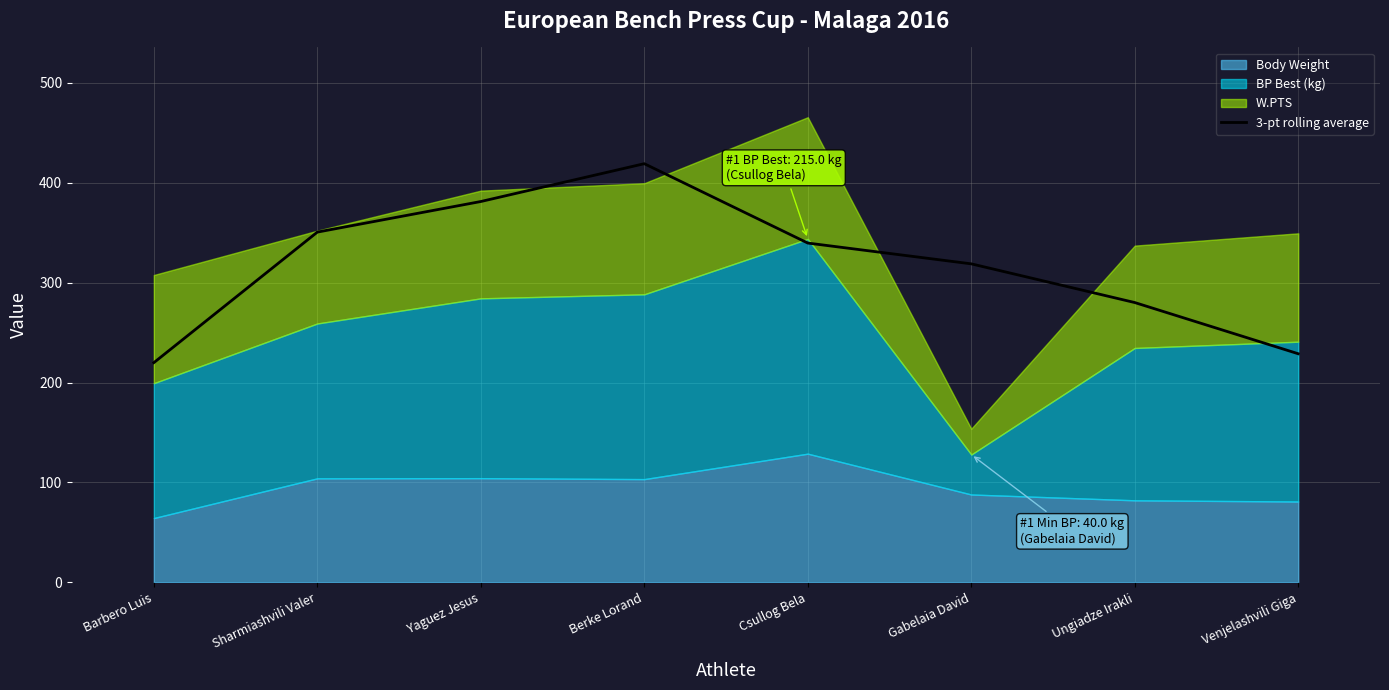

What is the highest value of the 3-pt rolling average series?

419.1